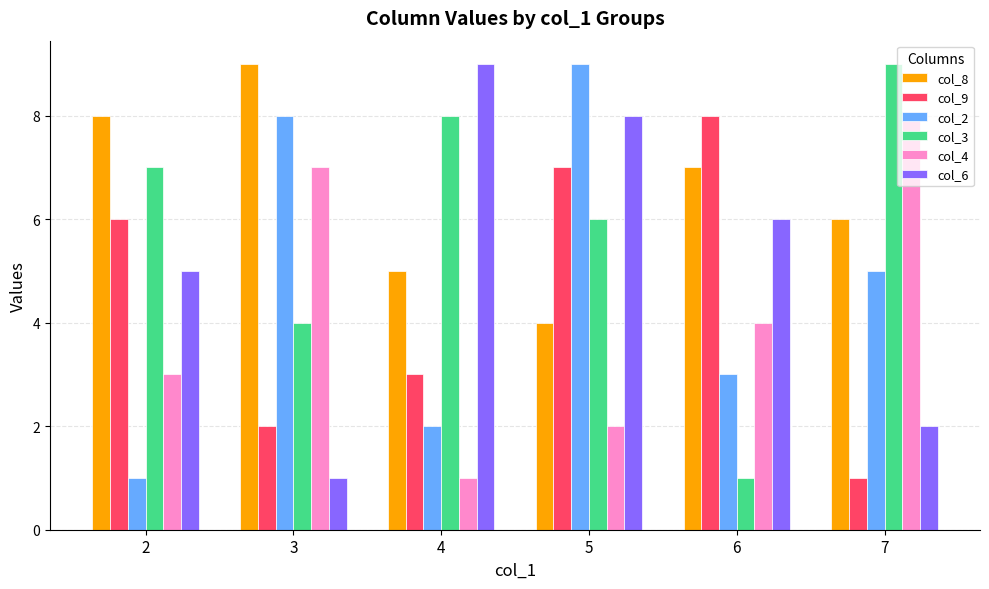

What is the maximum value shown in the chart?

9